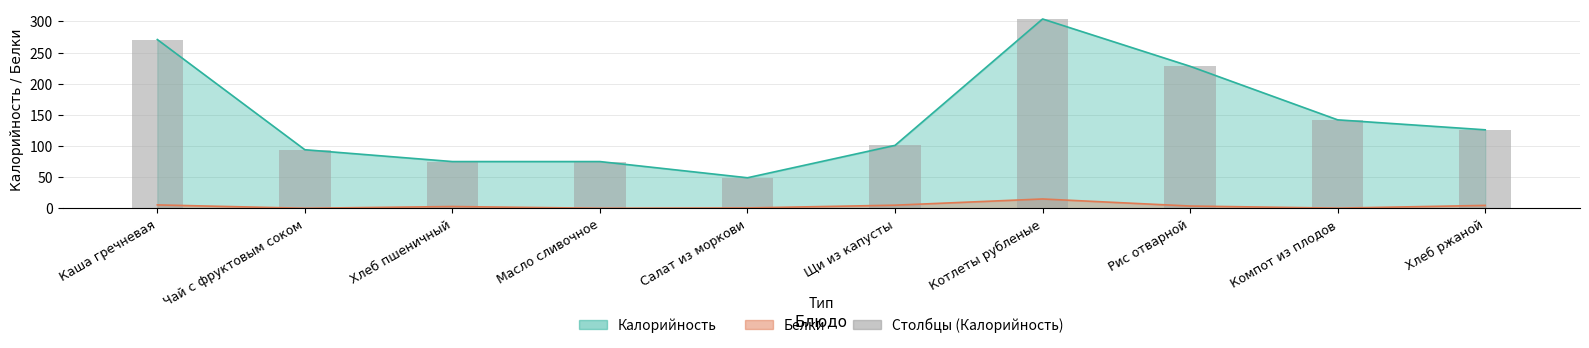

How many groups of bars are there?

10